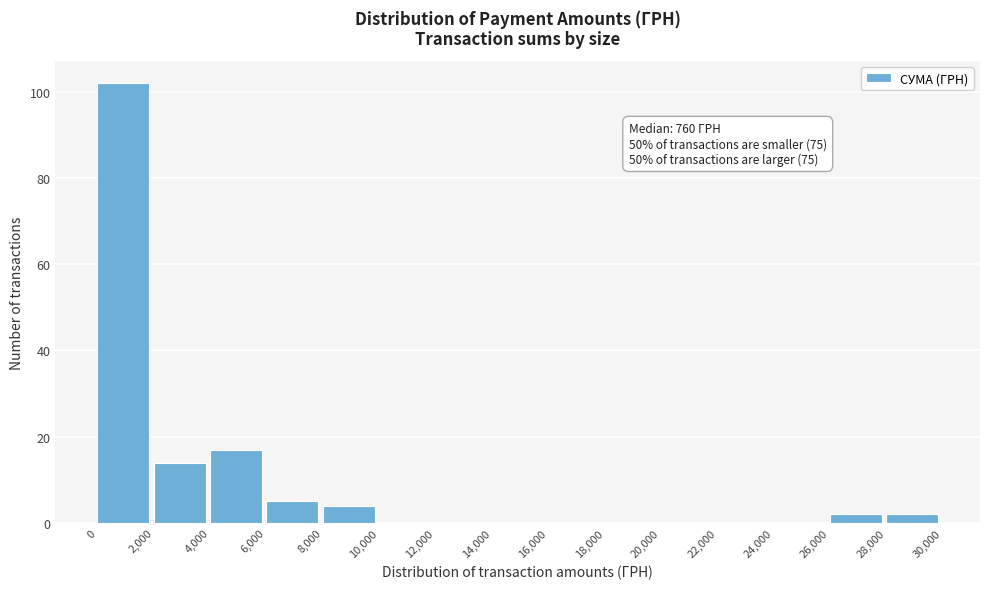

Over which range of the x-axis is the bar tallest?

0 to 2,000